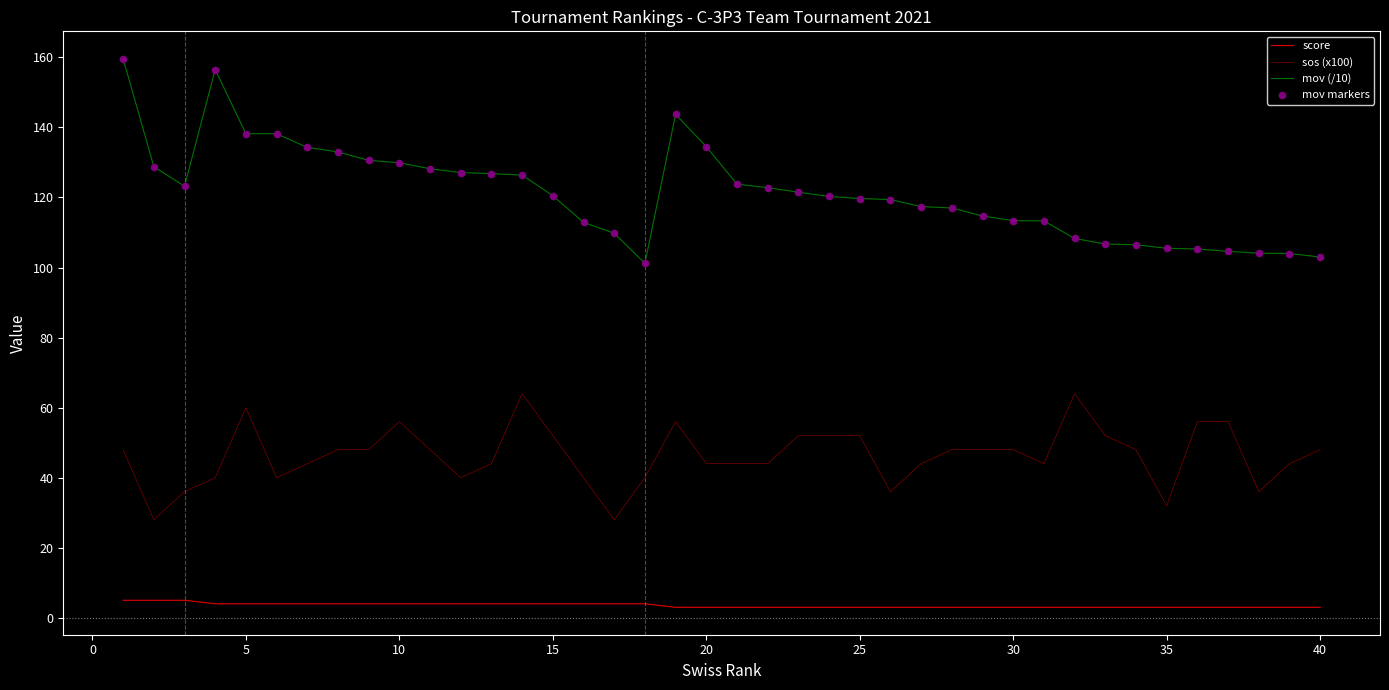

Which series has the largest total across all categories?

mov (/10)